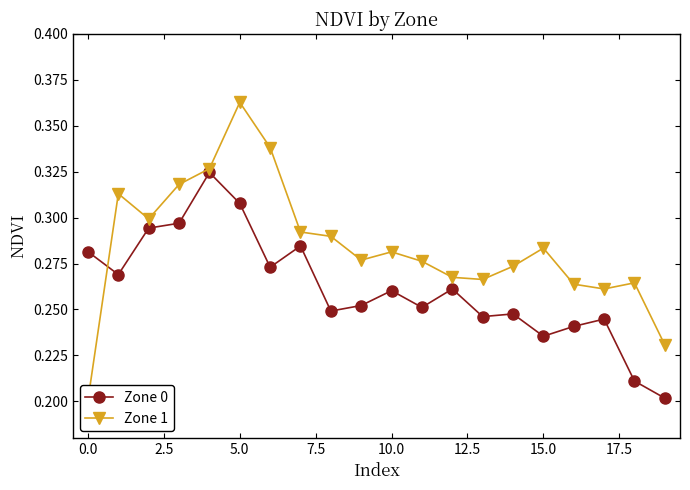

How many intersections are there between Zone 0 and Zone 1?

1